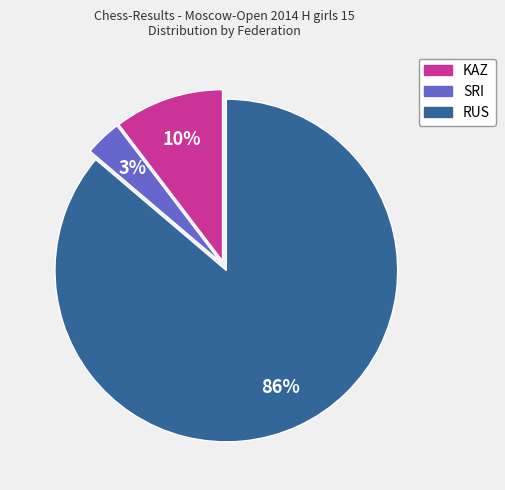

Count the number of slices in the pie.

3